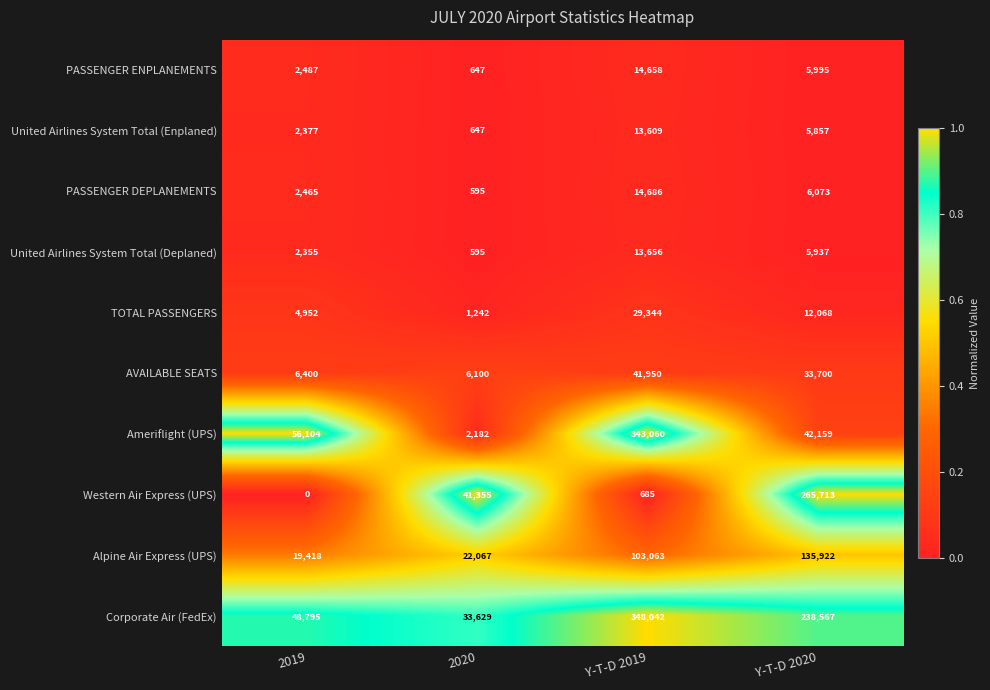

At which category is the sum across all series the highest?

Y-T-D 2019